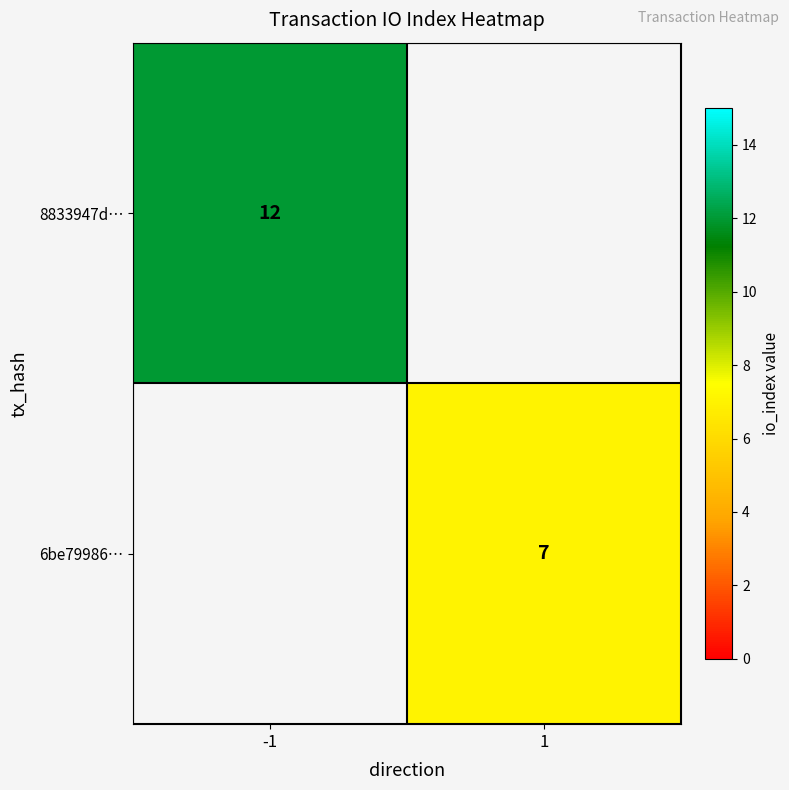

True or false: 6be79986… has a value of 7 at 1.

True